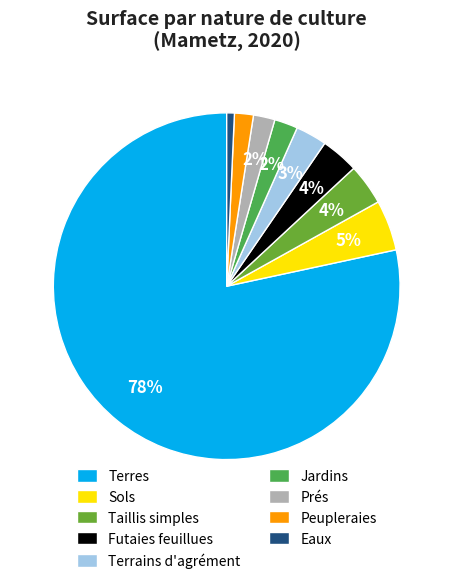

Is it true that Futaies feuillues is 12% of the pie?

False